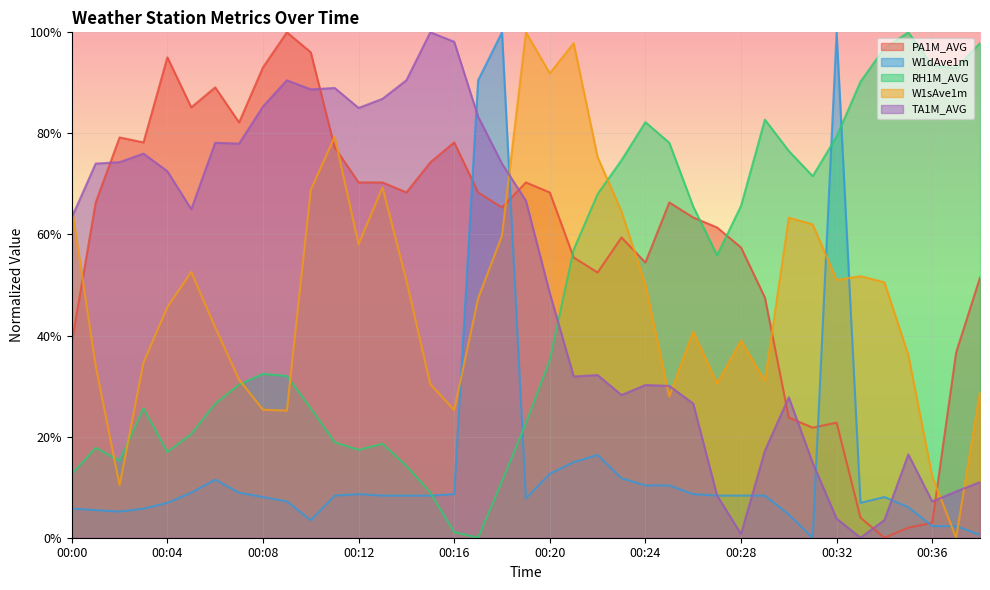

How many lines are shown in the chart?

5